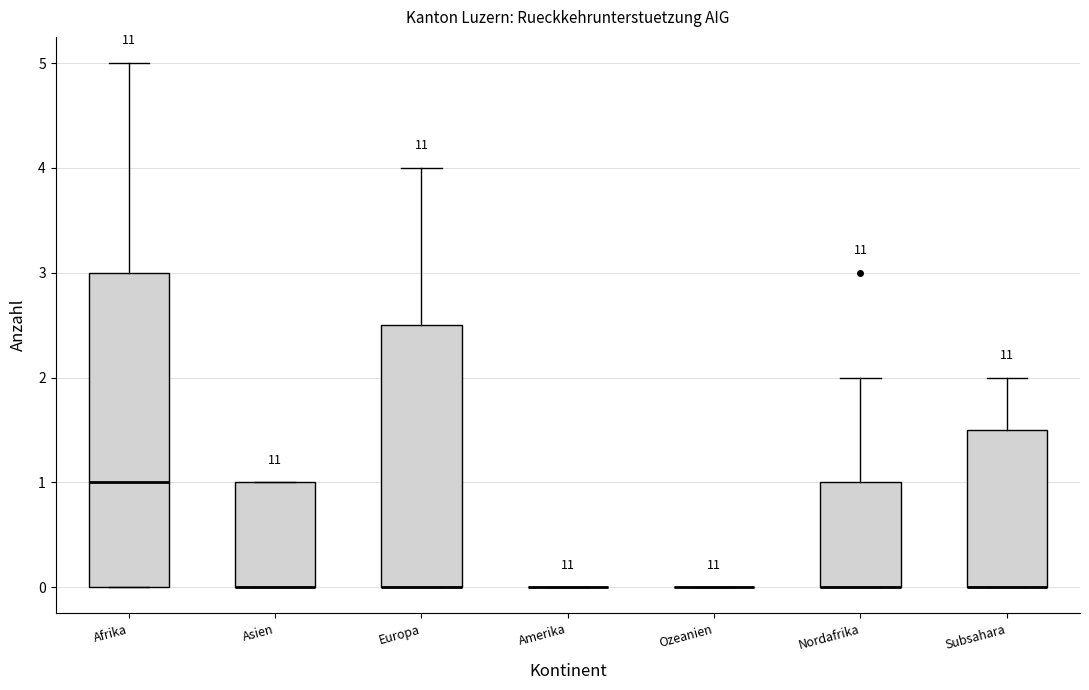

Reading left to right, read every box against the y-axis: the position of its median line, the range the box covers, and the ends of its whiskers. The values are not printed on the chart, so give them approximately, as read against the axis.

Afrika: median 1.0, box 0.0 to 3.0, whiskers 0.0 to 5.0
Asien: median 0.0 (drawn on the box's lower edge), box 0.0 to 1.0, whiskers 0.0 to 1.0
Europa: median 0.0 (drawn on the box's lower edge), box 0.0 to 2.5, whiskers 0.0 to 4.0
Amerika: box collapsed to a line at 0.0, whiskers 0.0 to 0.0
Ozeanien: box collapsed to a line at 0.0, whiskers 0.0 to 0.0
Nordafrika: median 0.0 (drawn on the box's lower edge), box 0.0 to 1.0, whiskers 0.0 to 2.0
Subsahara: median 0.0 (drawn on the box's lower edge), box 0.0 to 1.5, whiskers 0.0 to 2.0